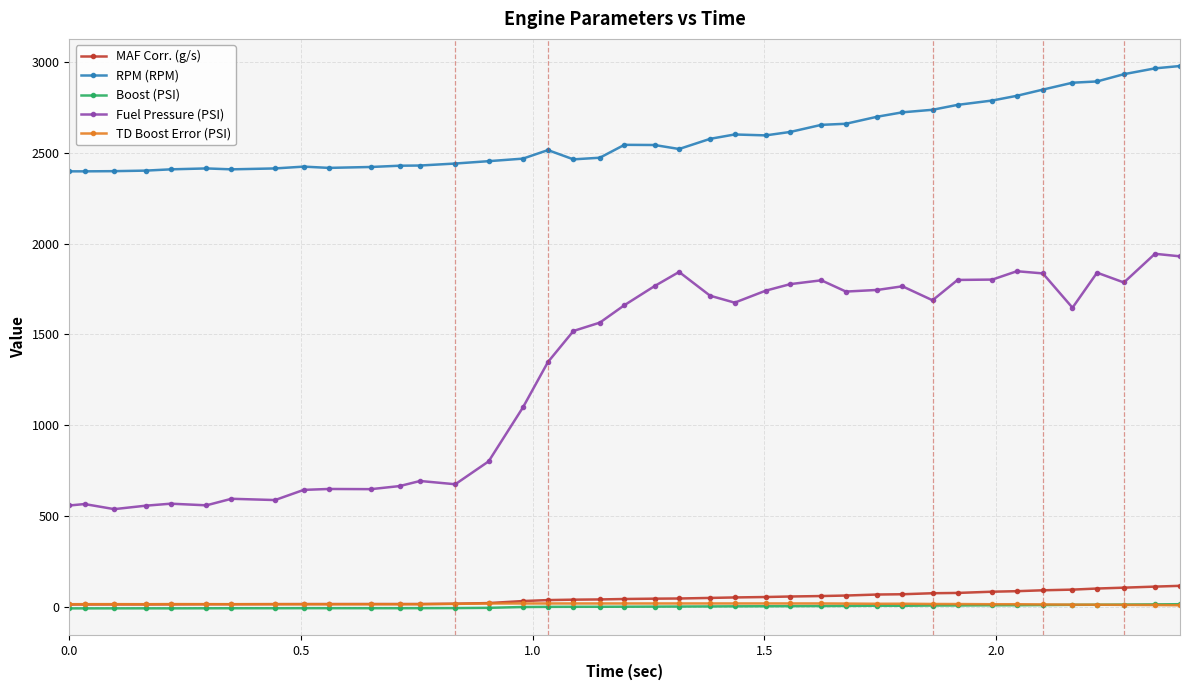

What is the greatest value displayed?

2978.0